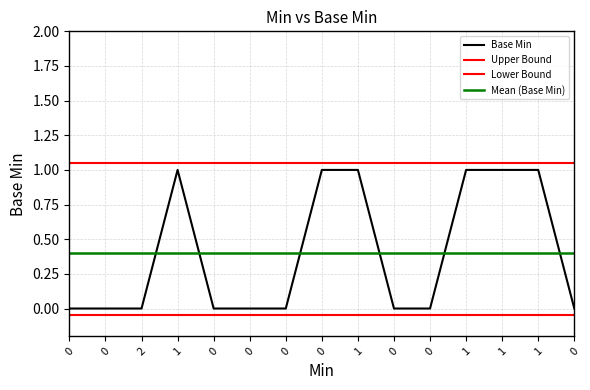

The value at 1 is 1. True or false?

True